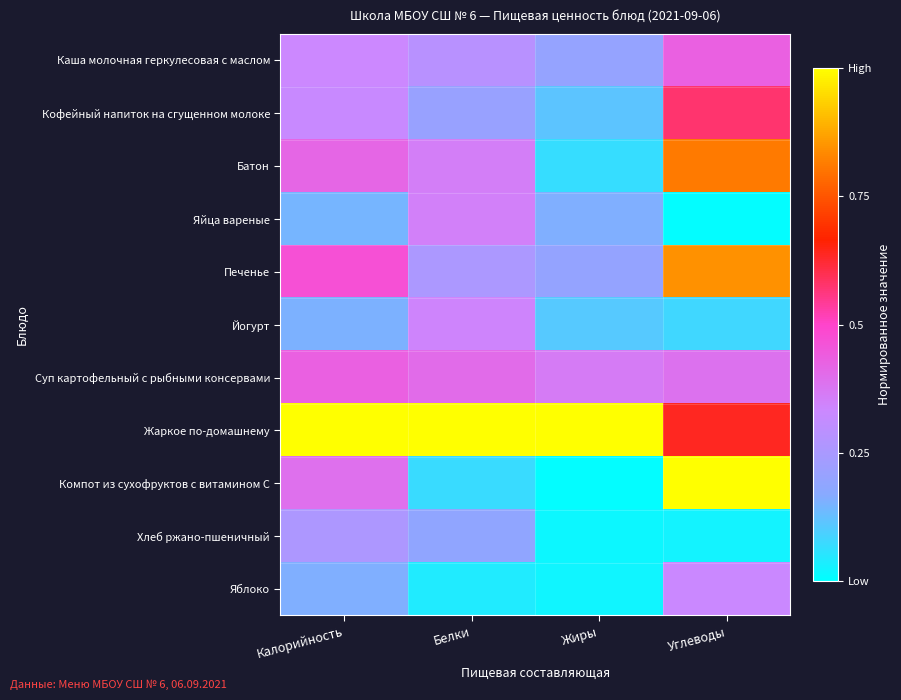

Reading left to right, extract all data points from this chart.

Каша молочная геркулесовая с маслом: Калорийность=0.3	Белки=0.3	Жиры=0.2	Углеводы=0.4
Кофейный напиток на сгущенном молоке: Калорийность=0.3	Белки=0.2	Жиры=0.1	Углеводы=0.6
Батон: Калорийность=0.4	Белки=0.4	Жиры=0.1	Углеводы=0.8
Яйца вареные: Калорийность=0.1	Белки=0.4	Жиры=0.2	Углеводы=0.0
Печенье: Калорийность=0.5	Белки=0.3	Жиры=0.2	Углеводы=0.8
Йогурт: Калорийность=0.2	Белки=0.3	Жиры=0.1	Углеводы=0.1
Суп картофельный с рыбными консервами: Калорийность=0.4	Белки=0.4	Жиры=0.4	Углеводы=0.4
Жаркое по-домашнему: Калорийность=1.0	Белки=1.0	Жиры=1.0	Углеводы=0.6
Компот из сухофруктов с витамином С: Калорийность=0.4	Белки=0.1	Жиры=0.0	Углеводы=1.0
Хлеб ржано-пшеничный: Калорийность=0.3	Белки=0.2	Жиры=0.0	Углеводы=0.0
Яблоко: Калорийность=0.2	Белки=0.0	Жиры=0.0	Углеводы=0.3